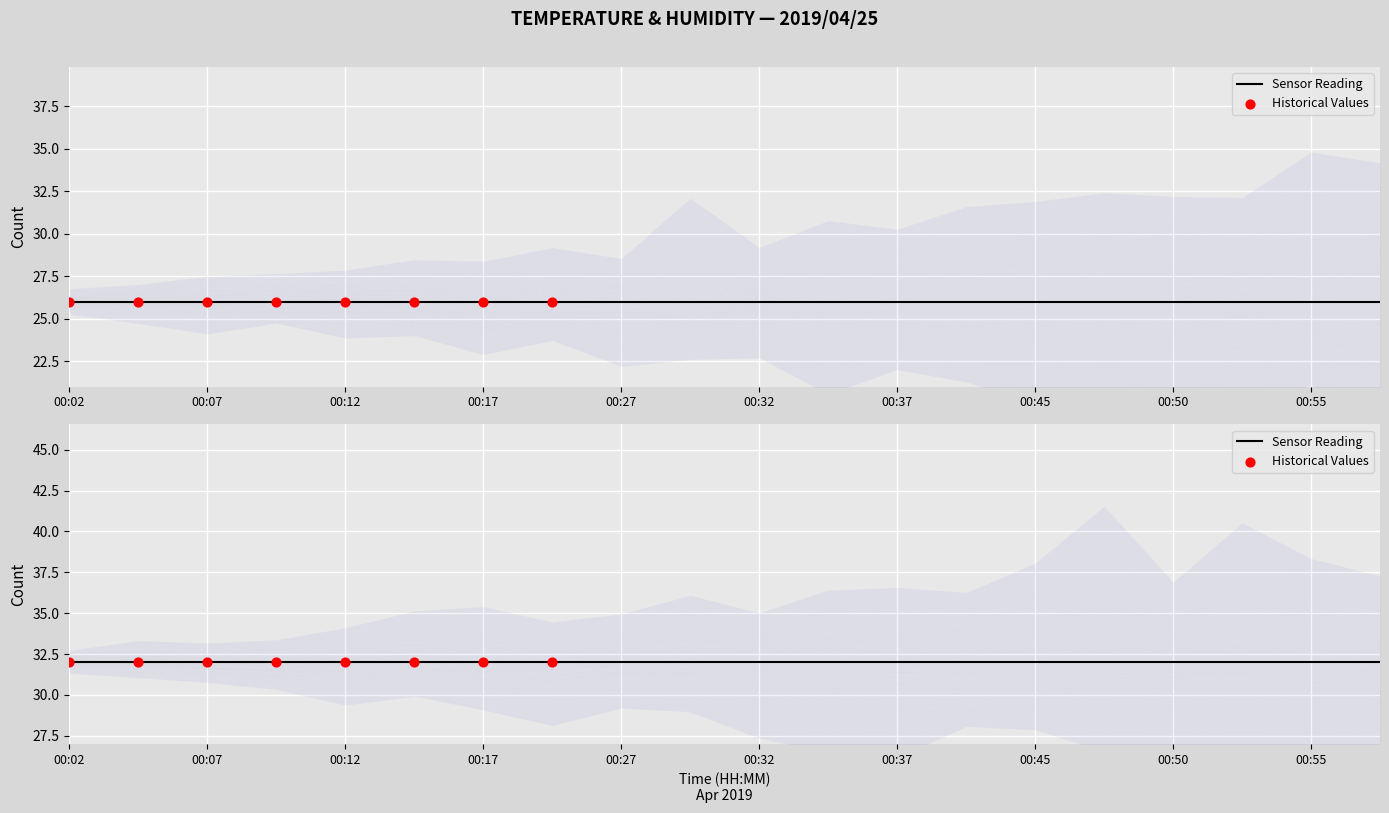

At which category is the sum across all series the highest?

00:02